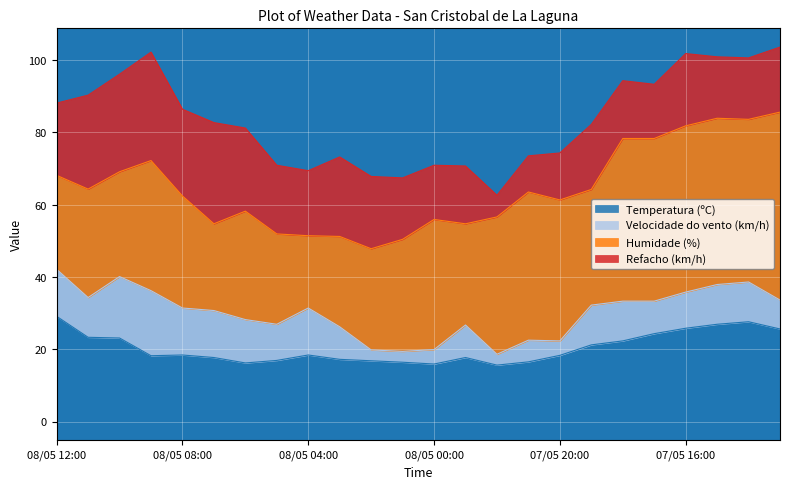

How many data points does each series have?

24